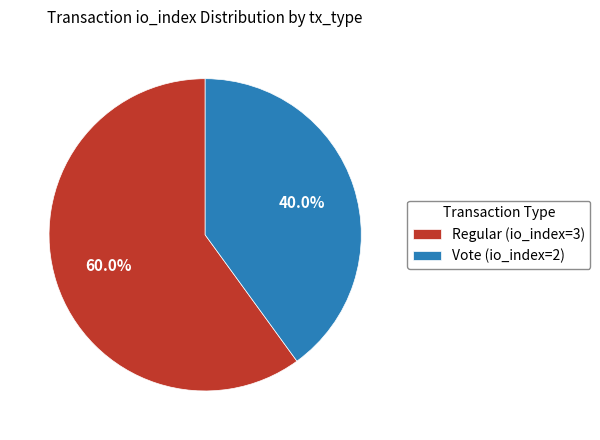

To the nearest percent, what percentage of the pie is Regular (io_index=3)?

60%